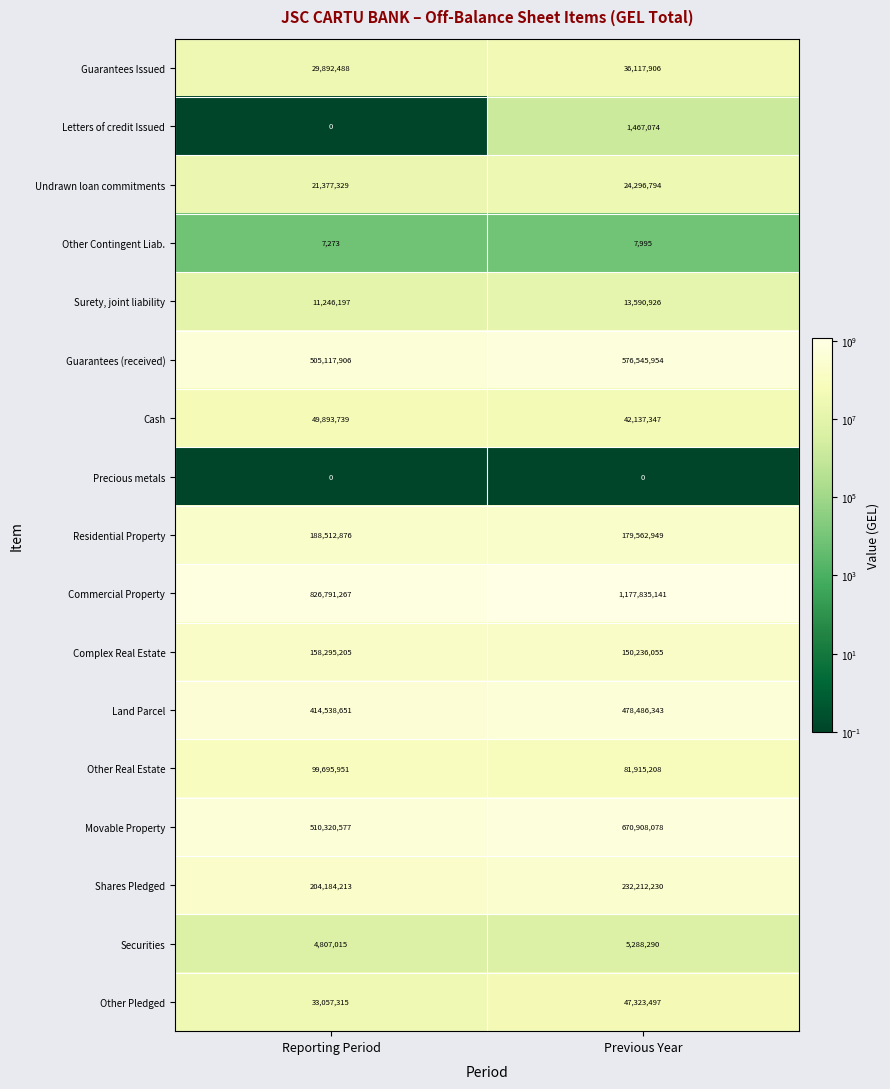

What is the smallest value displayed?

0